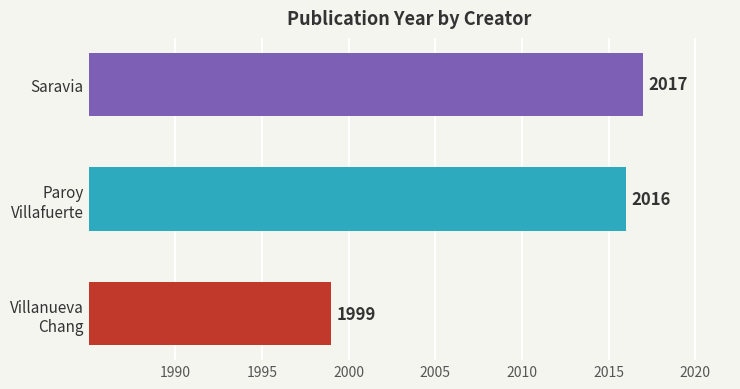

The value at Saravia is 2017. True or false?

True